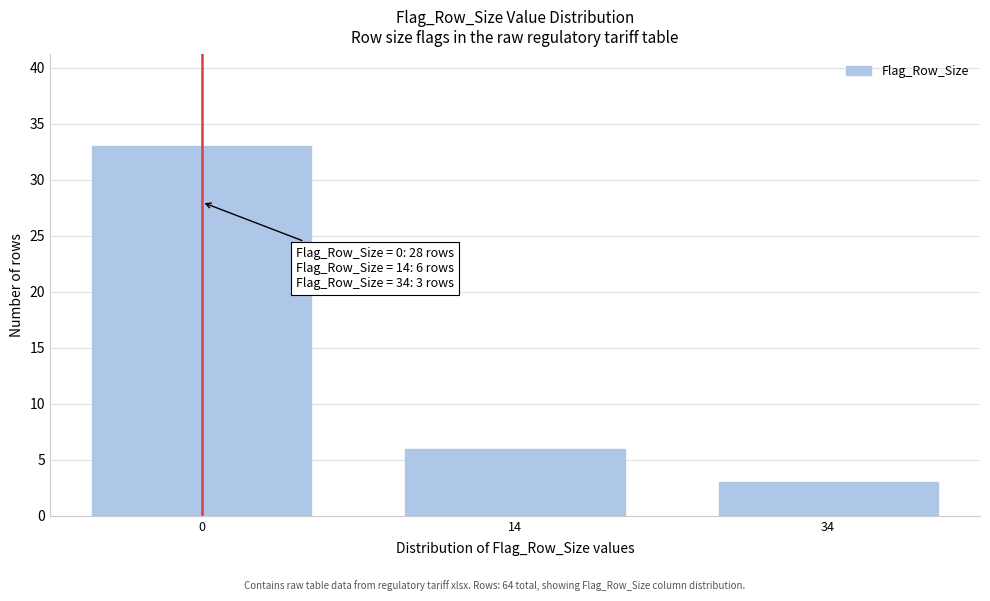

Reading right to left, extract all data points from this chart.

3	6	33